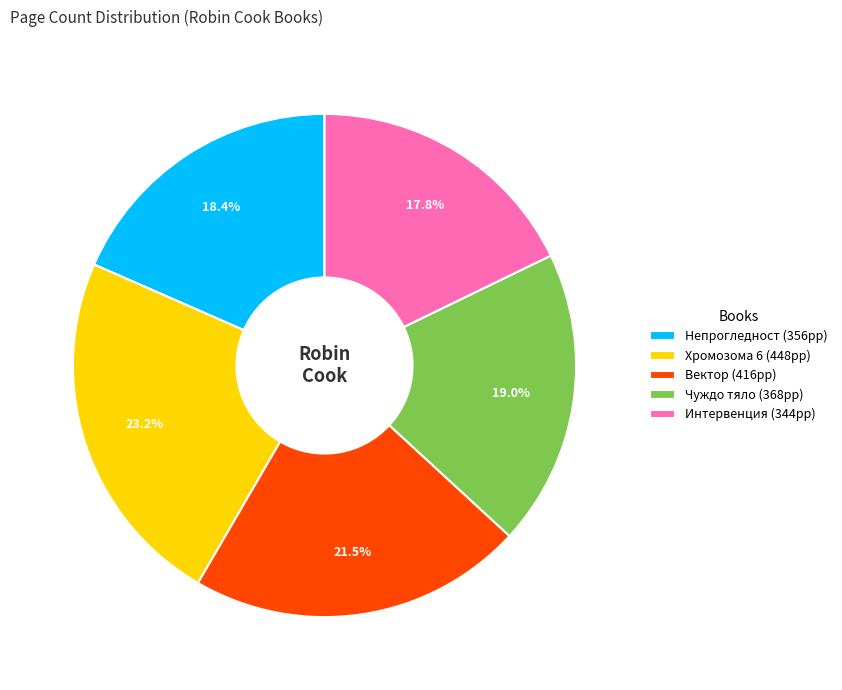

Between Непрогледност and Хромозома 6, which is larger?

Хромозома 6